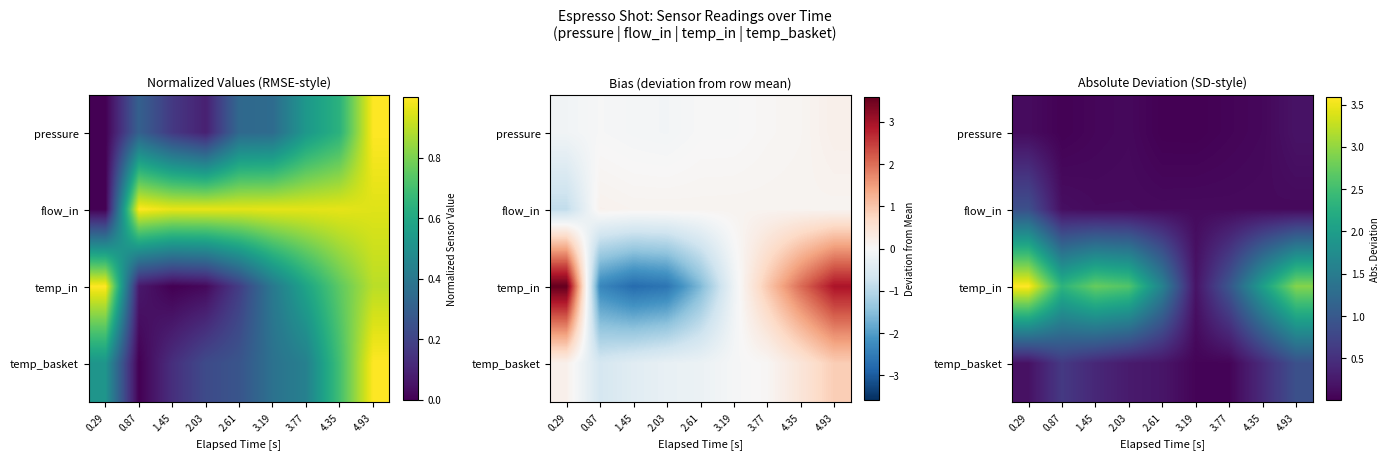

At how many categories does at least one series exceed 0?

9